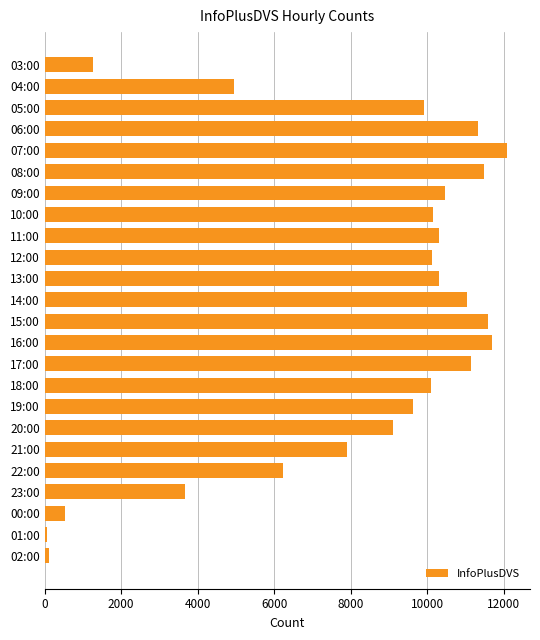

What is the change in value from 13:00 to 23:00?

-6638